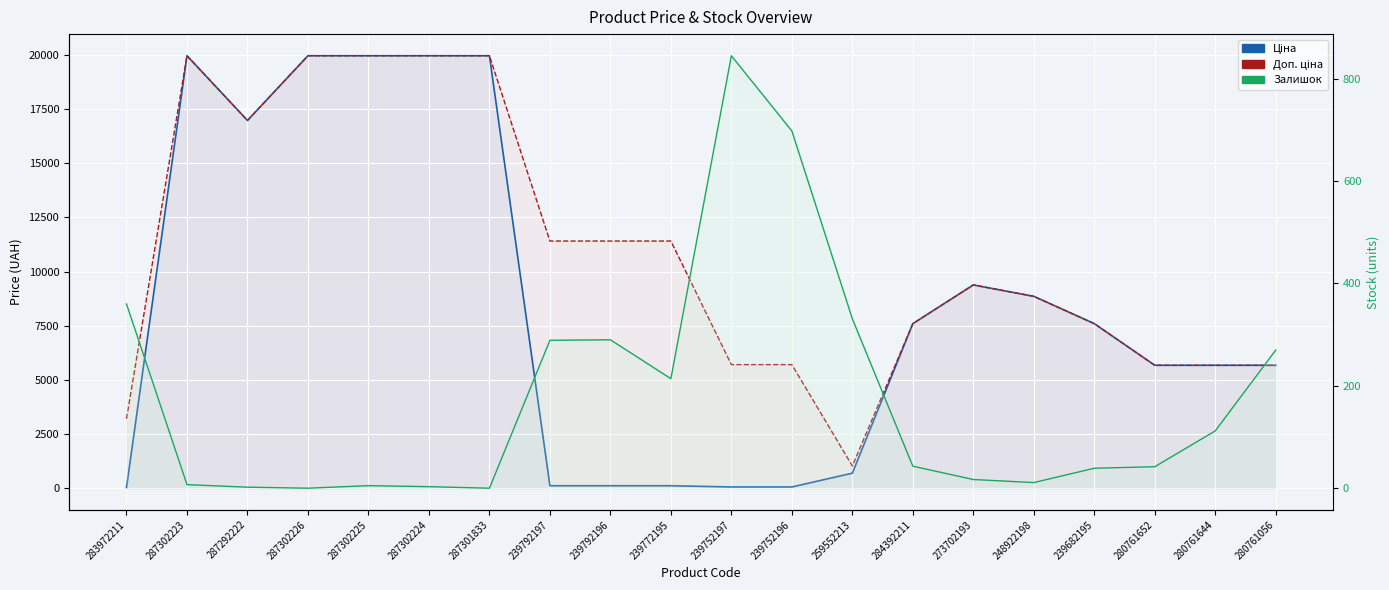

At which category is the sum across all series the highest?

287302223